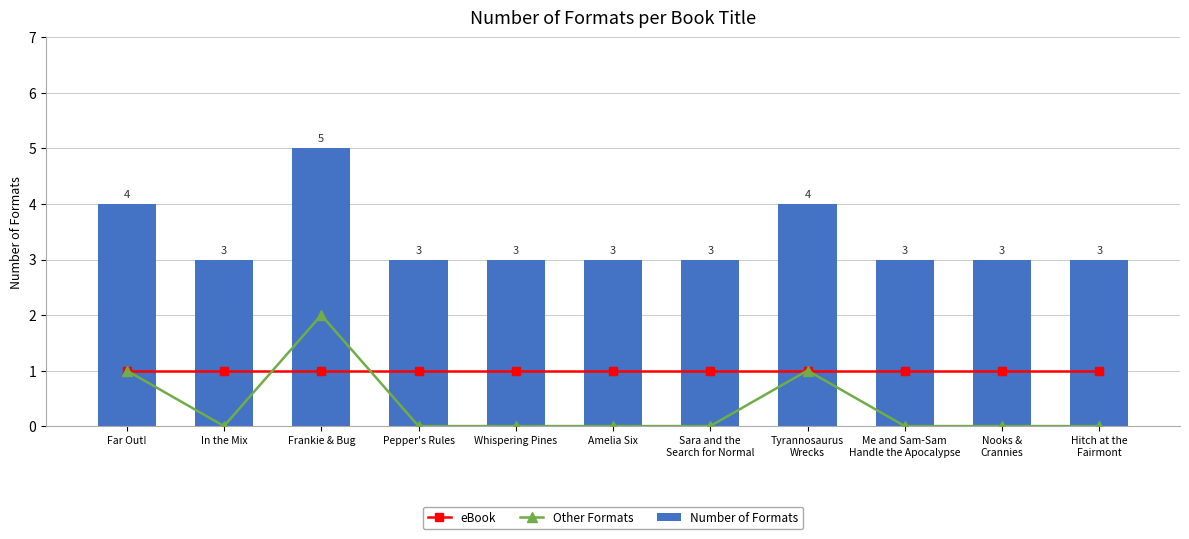

Rank the series by their average value, from lowest to highest.

Other Formats, eBook, Number of Formats